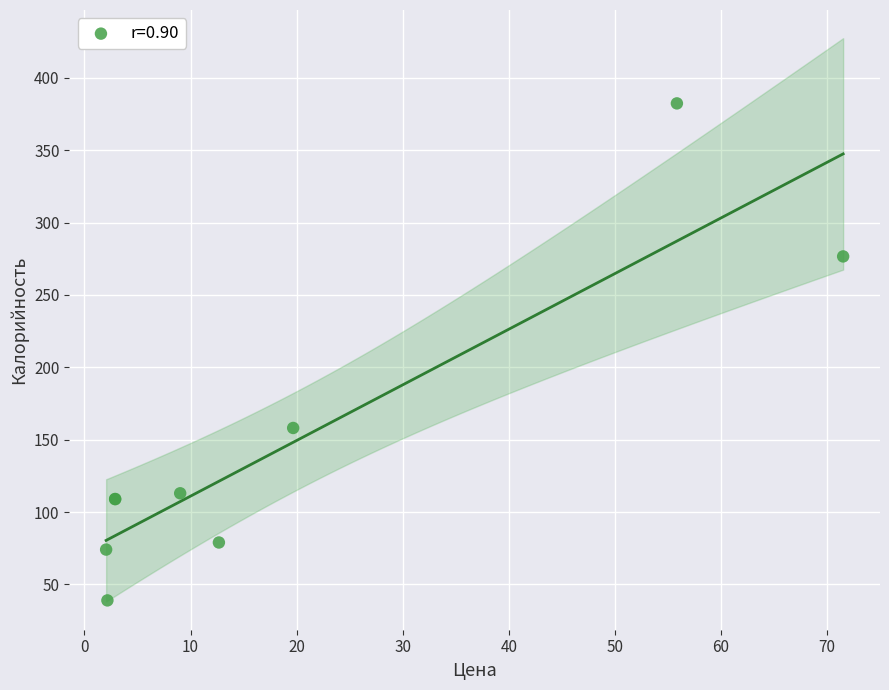

What Y value in the scatter plot is closest to 210?

158.1